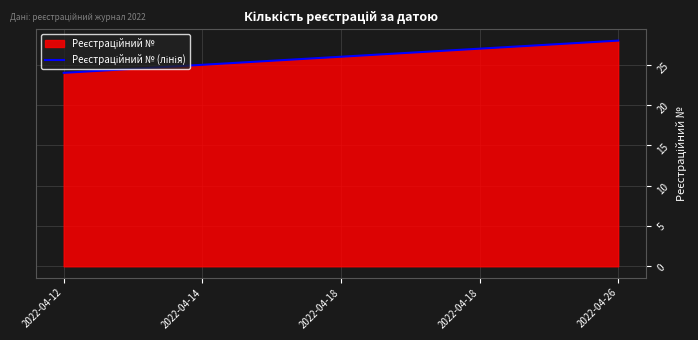

True or false: there are more than 1 points higher than both neighbors.

False